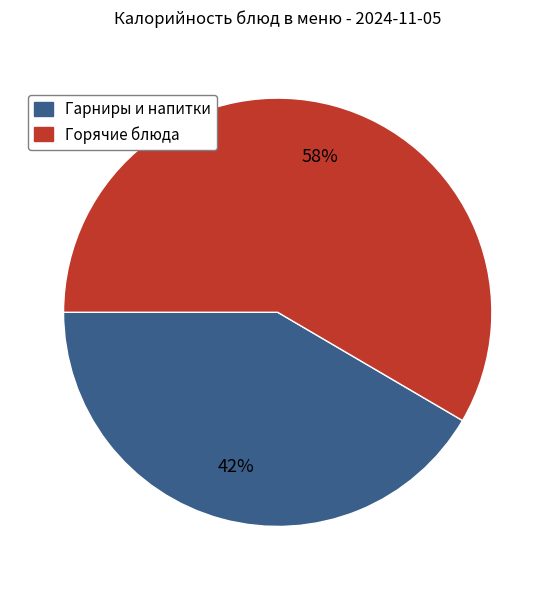

How many segments does this pie chart have?

2